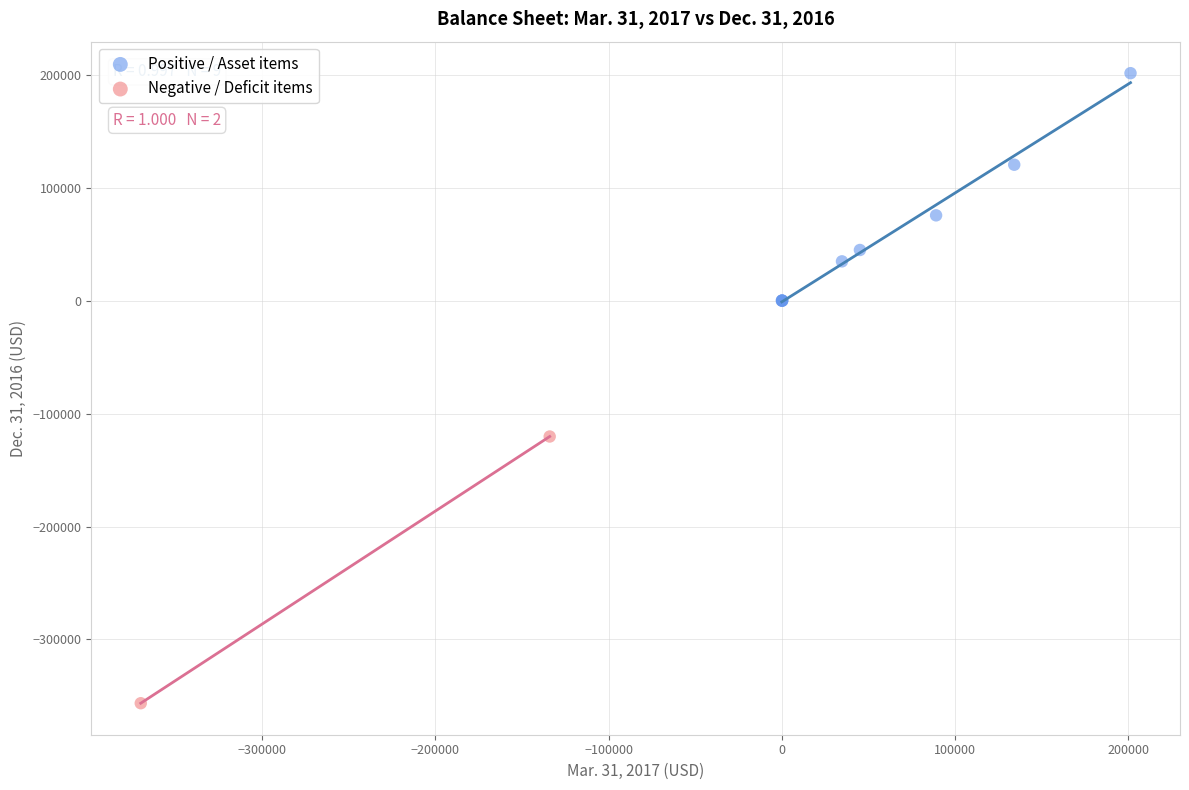

Which series has the widest spread of Y values?

Negative / Deficit items